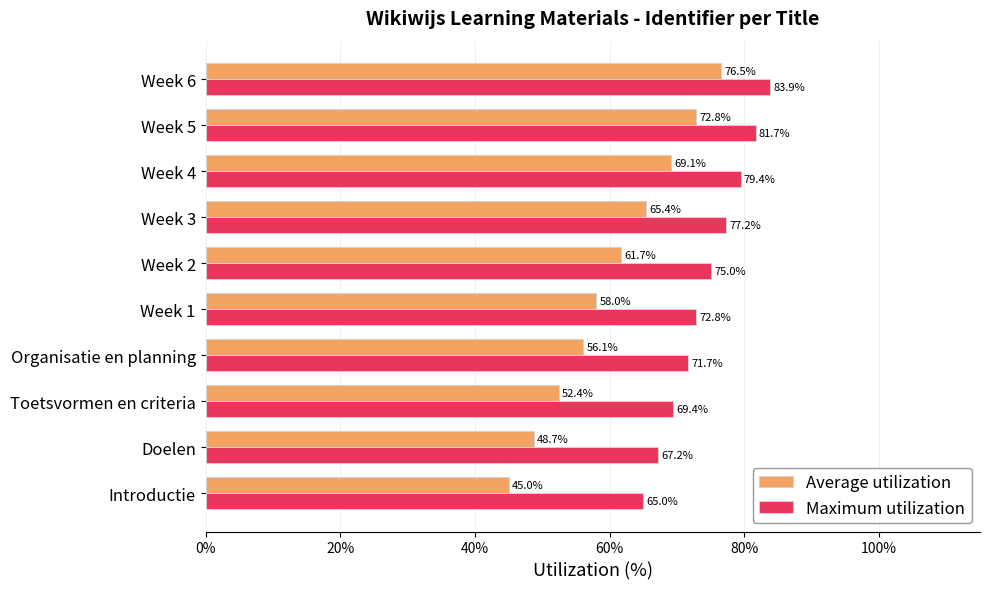

Which series has the largest range (max minus min)?

Average utilization